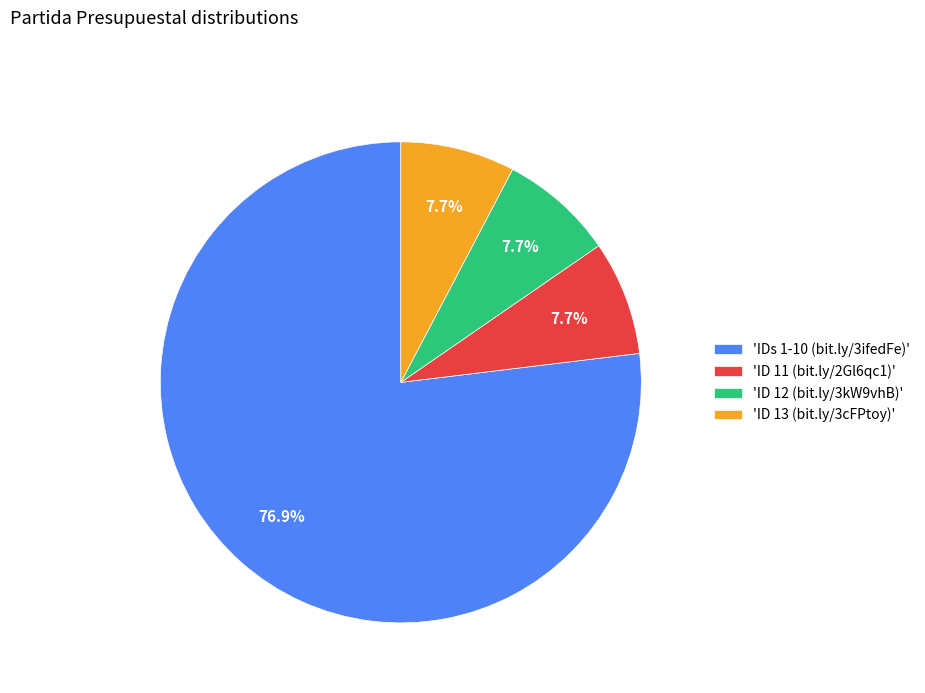

How many segments does this pie chart have?

4